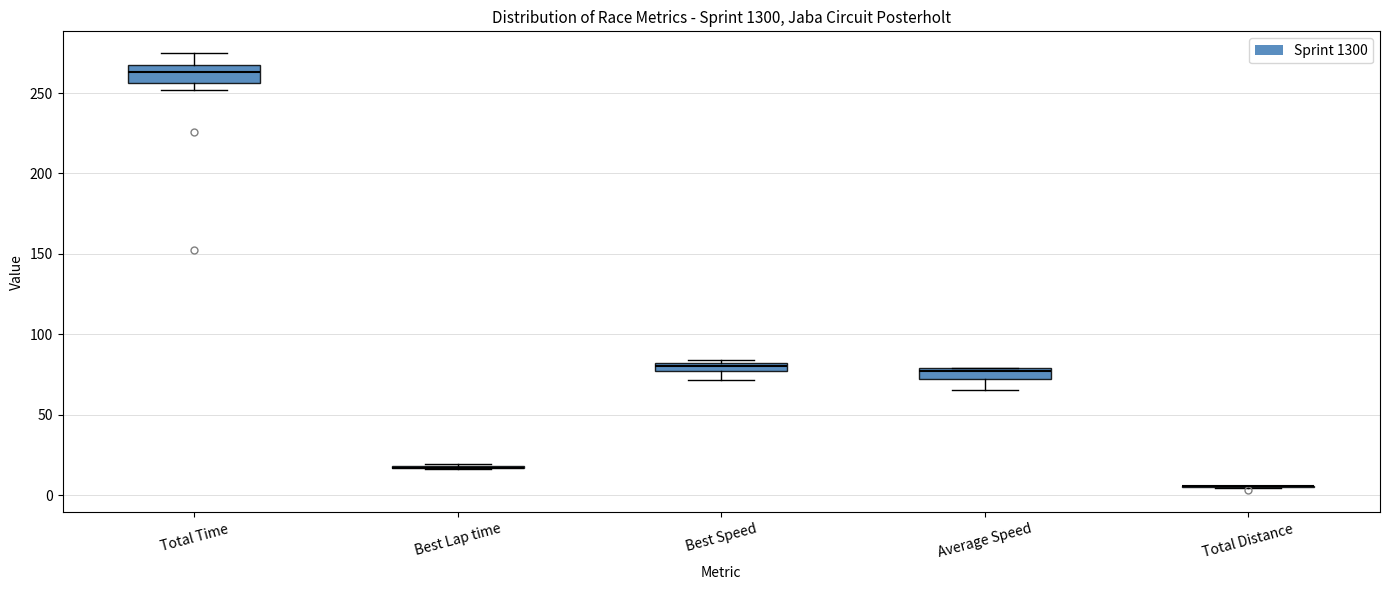

Where is the upper edge of the box for Average Speed on the y-axis? The values are not printed on the chart, so give them approximately, as read against the axis.

80